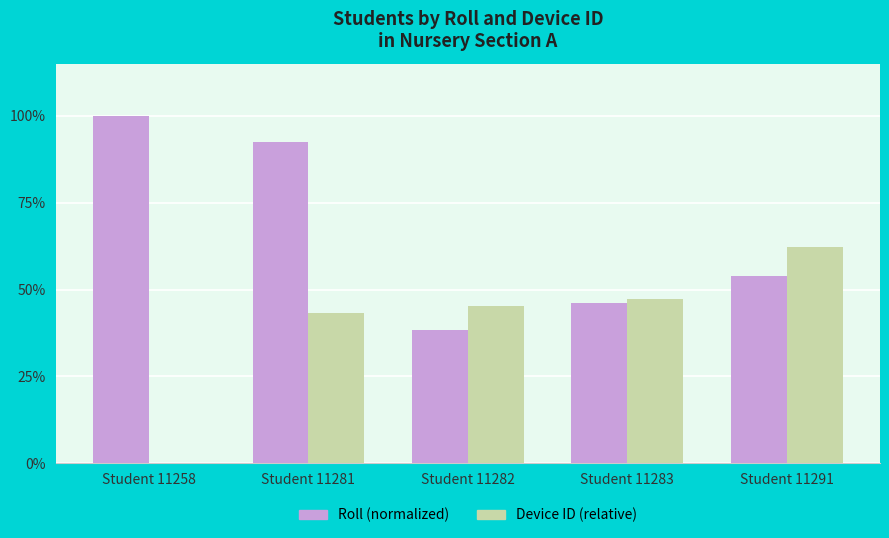

Are the bars horizontal?

No